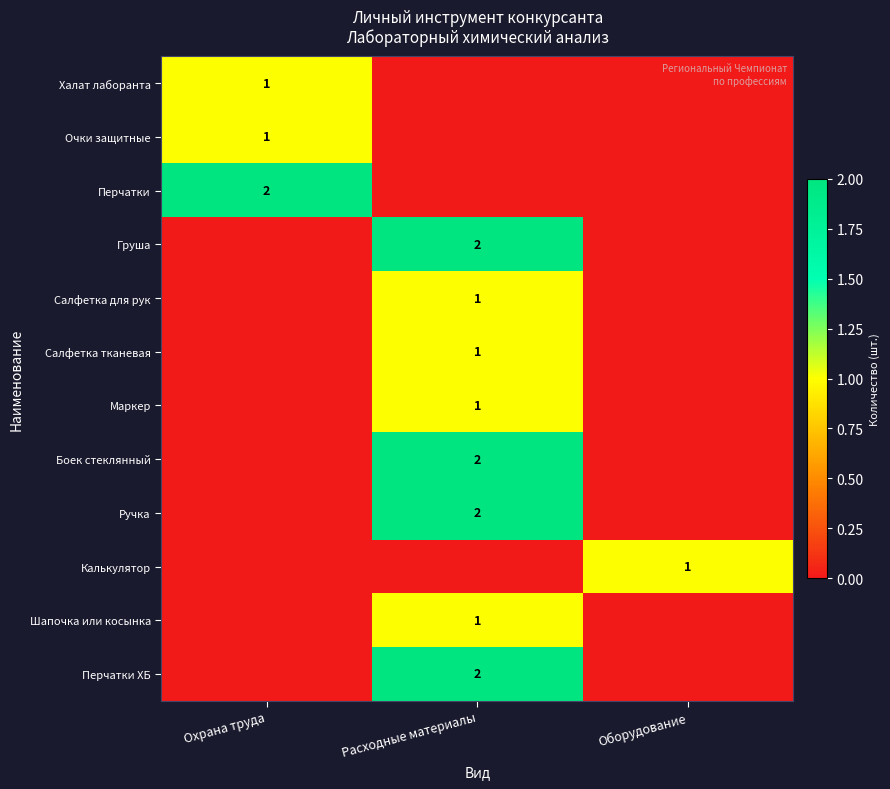

Rank the categories by Перчатки value from lowest to highest.

Расходные материалы, Оборудование, Охрана труда